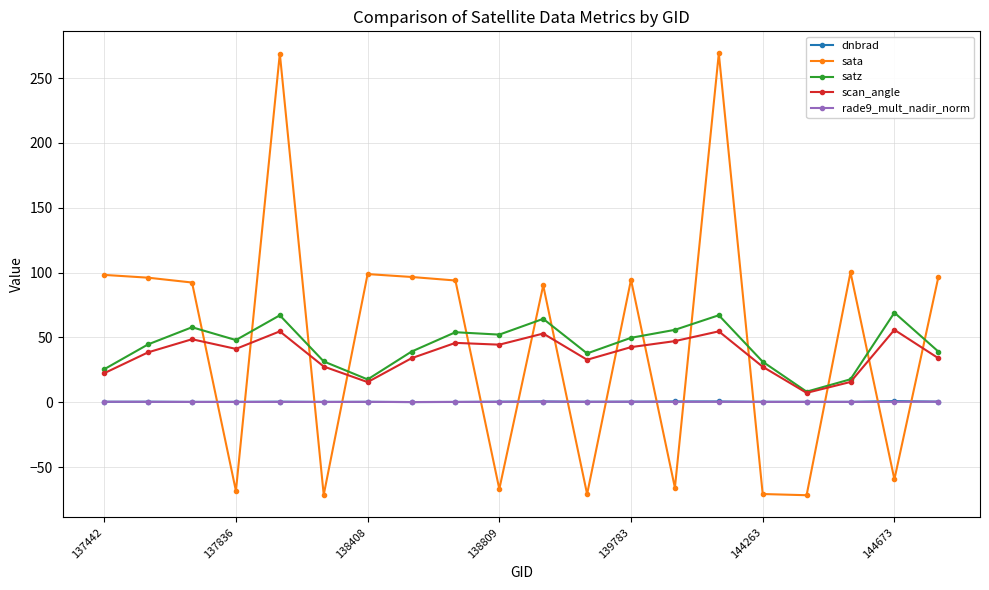

How many lines are shown in the chart?

5